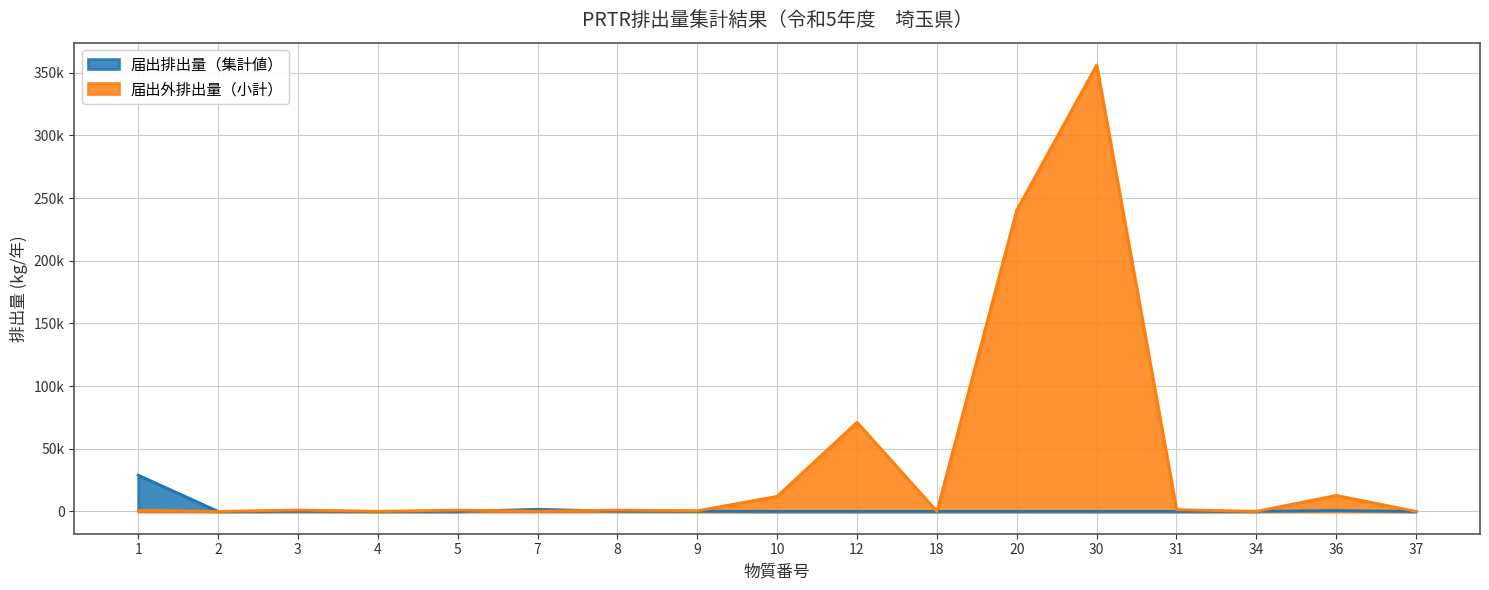

What is the spread (max minus min) of values at 37?

5.4